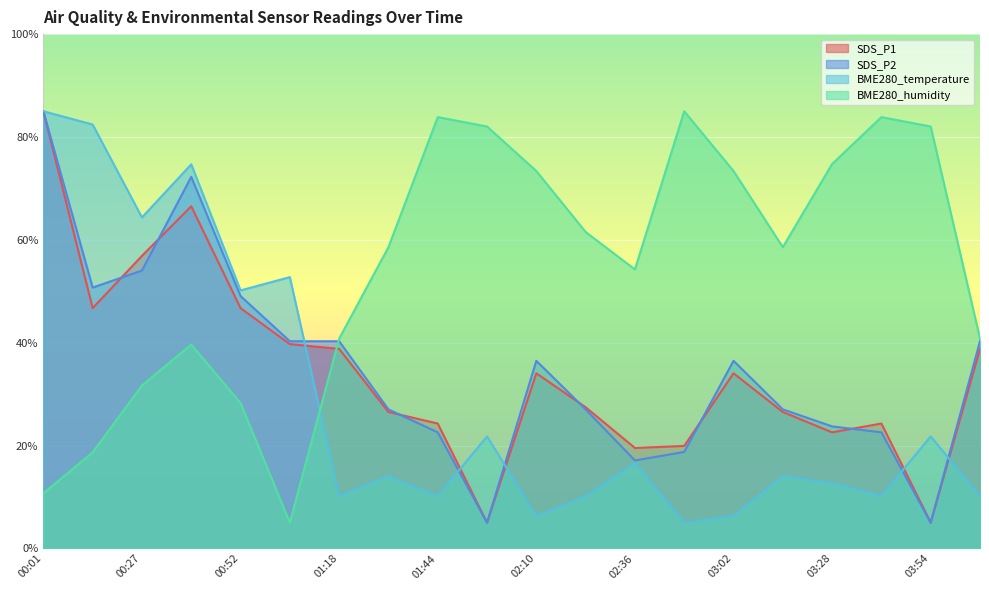

What is the value of the SDS_P2 point at the 11th from the left?

36.5